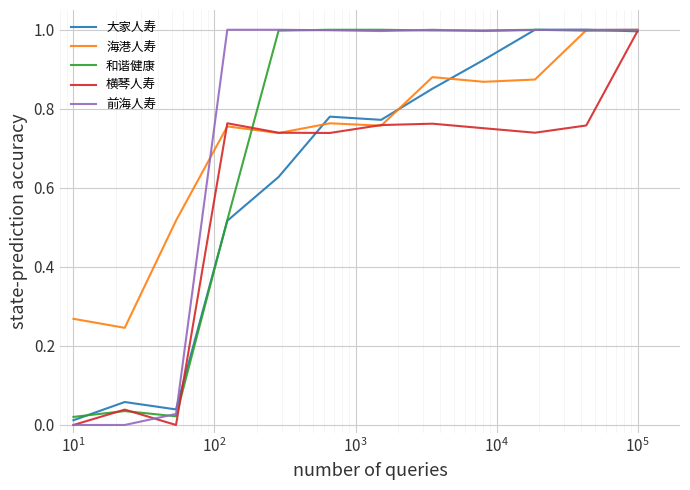

At which category does the chart reach its peak across all series?

9